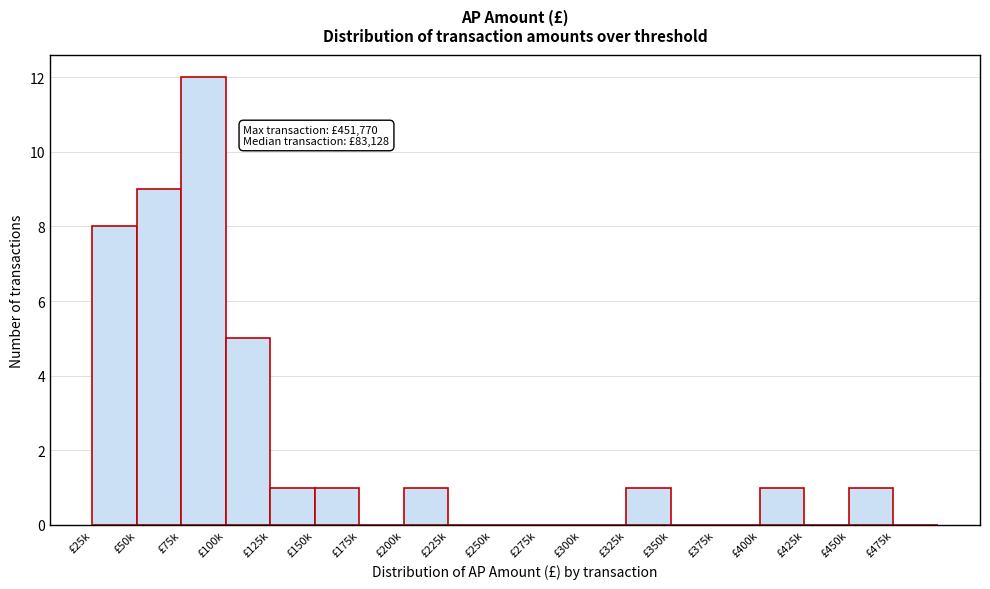

Reading left to right, transcribe all the data shown in this chart.

£25k=8	£50k=9	£75k=12	£100k=5	£125k=1	£150k=1	£175k=0	£200k=1	£225k=0	£250k=0	£275k=0	£300k=0	£325k=1	£350k=0	£375k=0	£400k=1	£425k=0	£450k=1	£475k=0